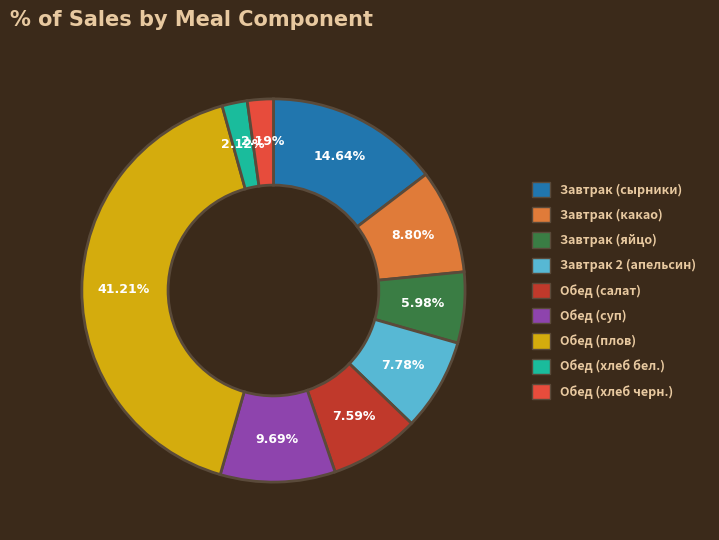

Which slice is the largest?

Обед (плов)